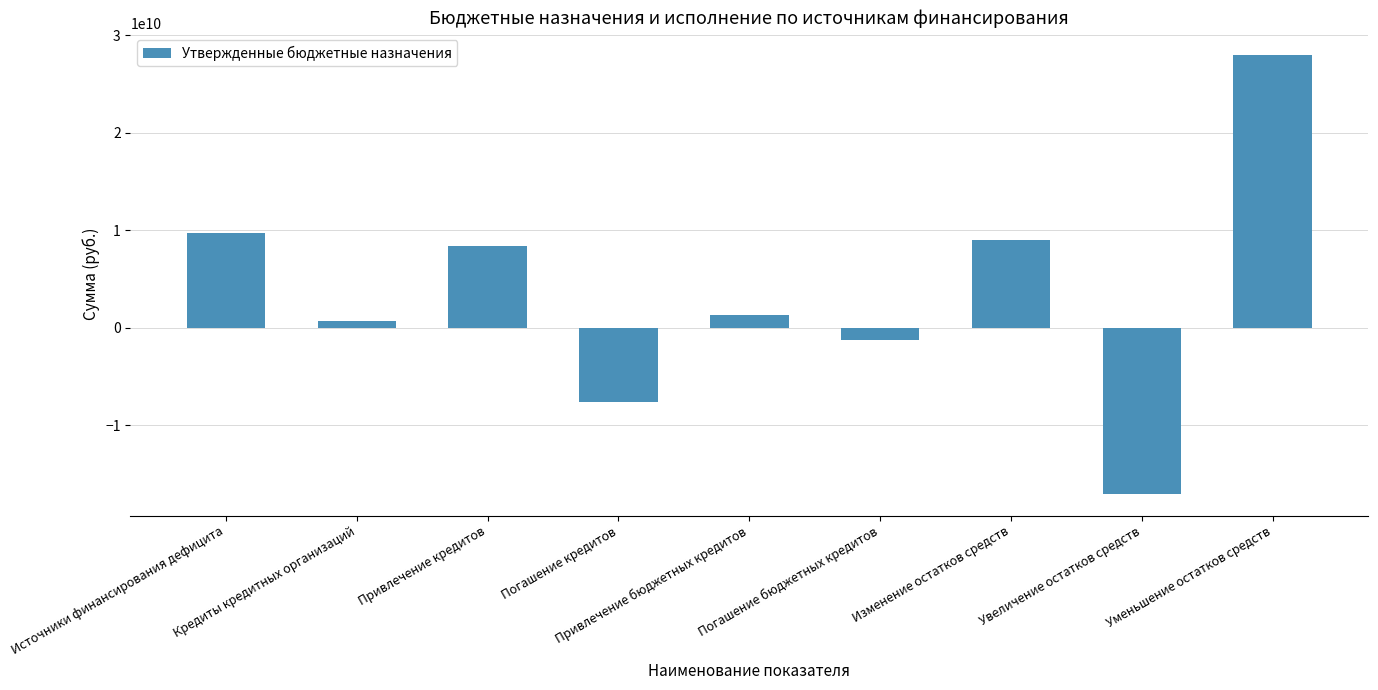

How many values are above zero?

6